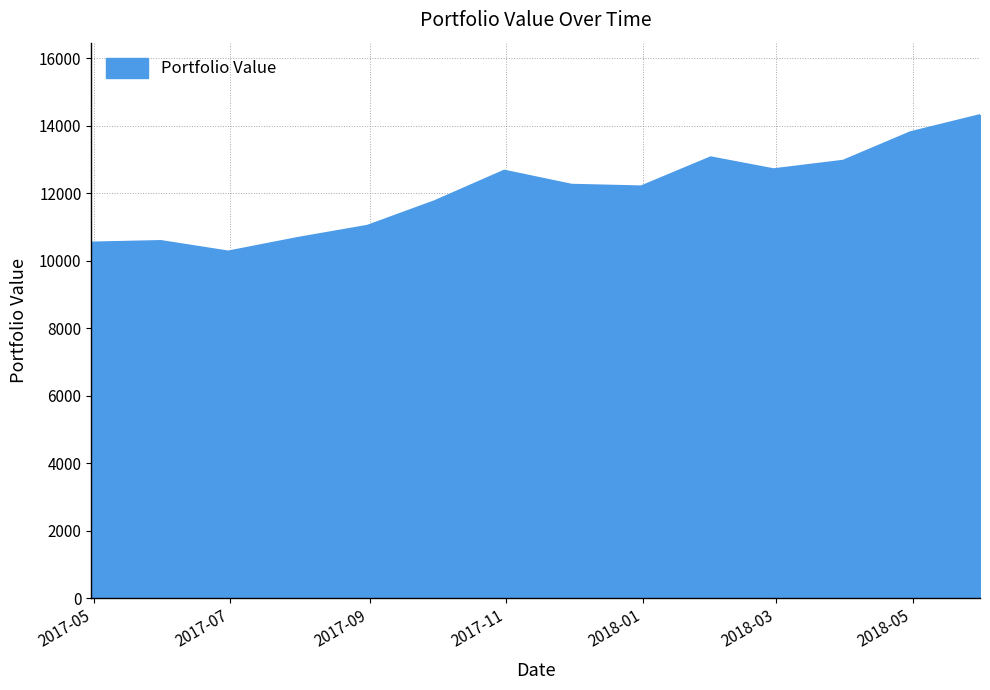

What is the smallest value displayed?

10271.8